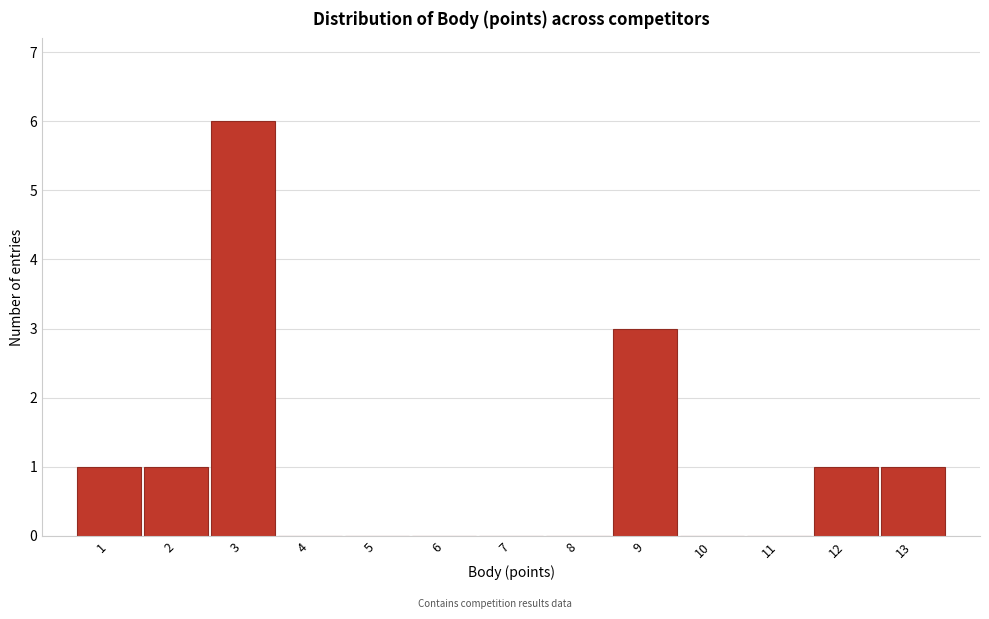

Reading left to right, transcribe this chart: for each bar, give the range it covers on the x-axis and its height. The values are not printed on the chart, so give them approximately, as read against the axis.

0.5 to 1.5: 1
1.5 to 2.5: 1
2.5 to 3.5: 6
3.5 to 4.5: 0
4.5 to 5.5: 0
5.5 to 6.5: 0
6.5 to 7.5: 0
7.5 to 8.5: 0
8.5 to 9.5: 3
9.5 to 10.5: 0
10.5 to 11.5: 0
11.5 to 12.5: 1
12.5 to 13.5: 1